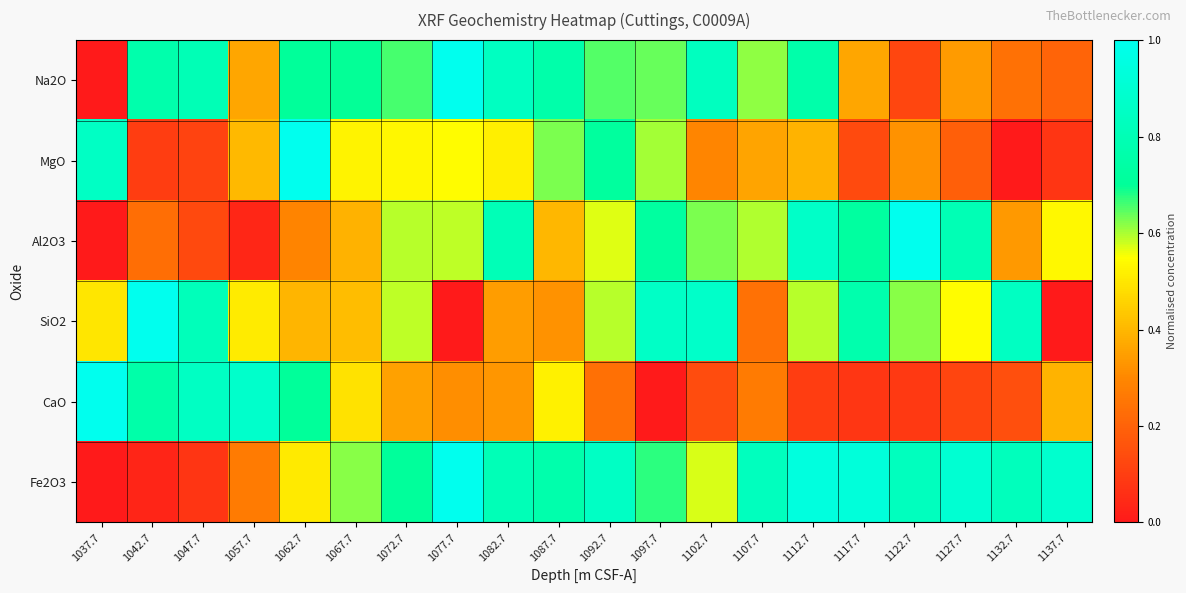

How many series are shown in this chart?

6